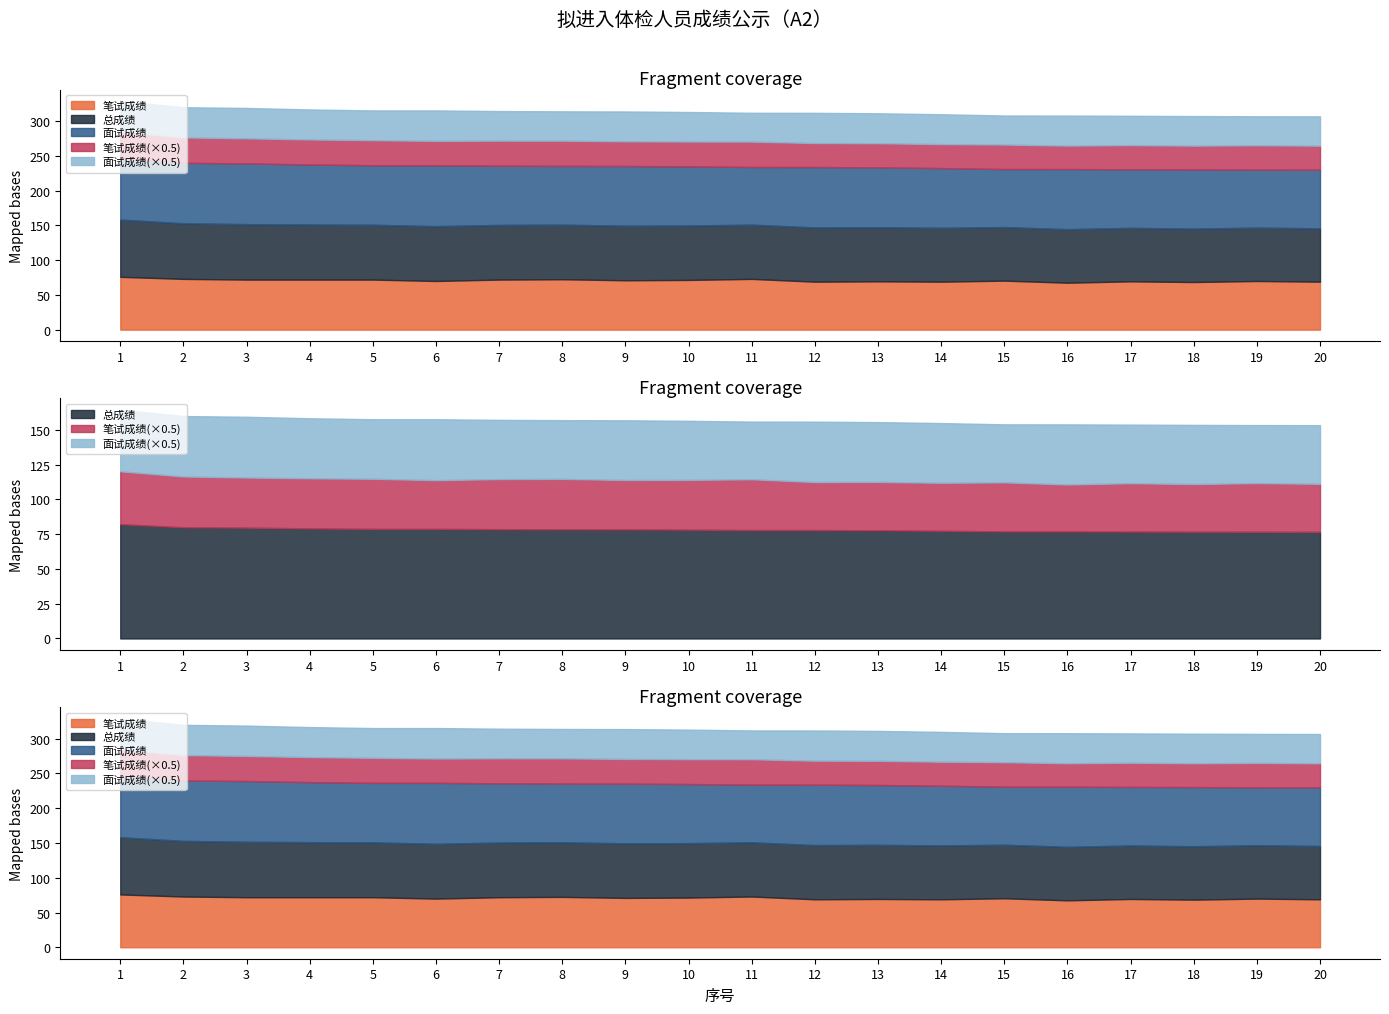

Count the number of data series in this chart.

5